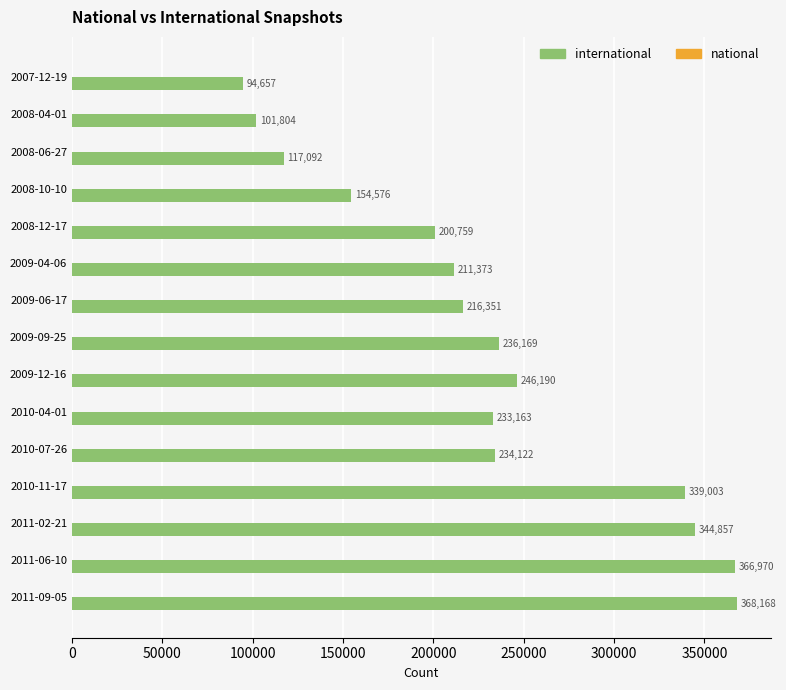

Which category has the highest value across all series?

2011-09-05